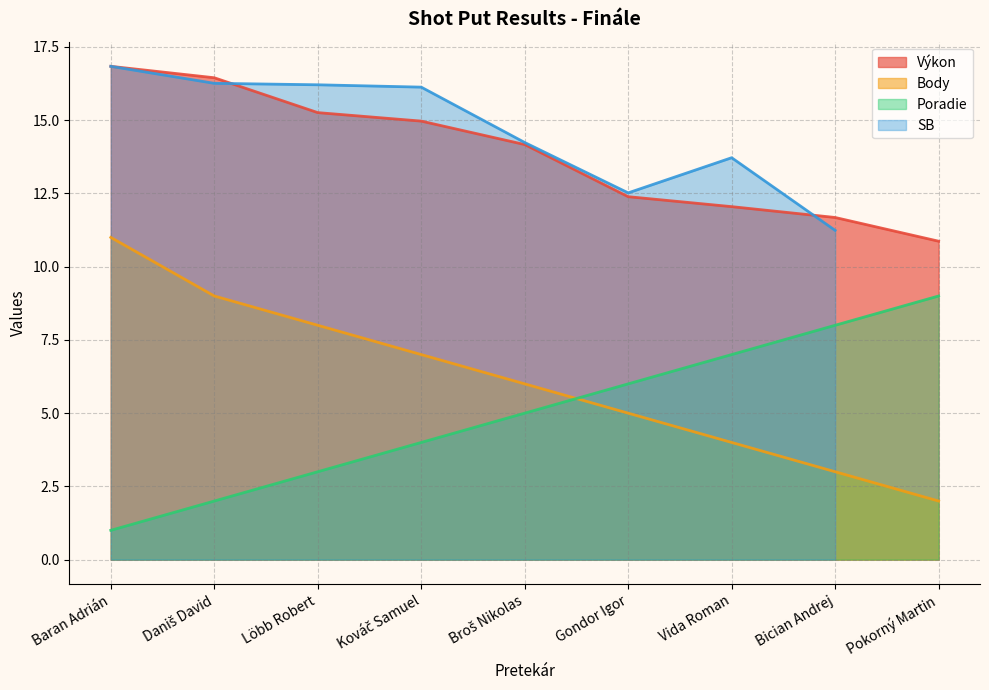

The Body series shows 7.0 at Gondor Igor. True or false?

False